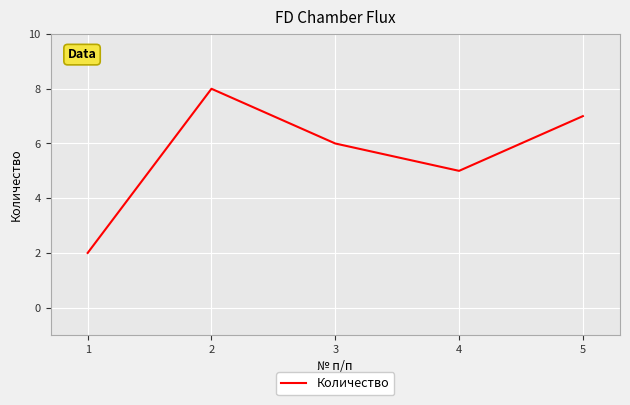

List the labels in order of value, smallest first.

1, 4, 3, 5, 2